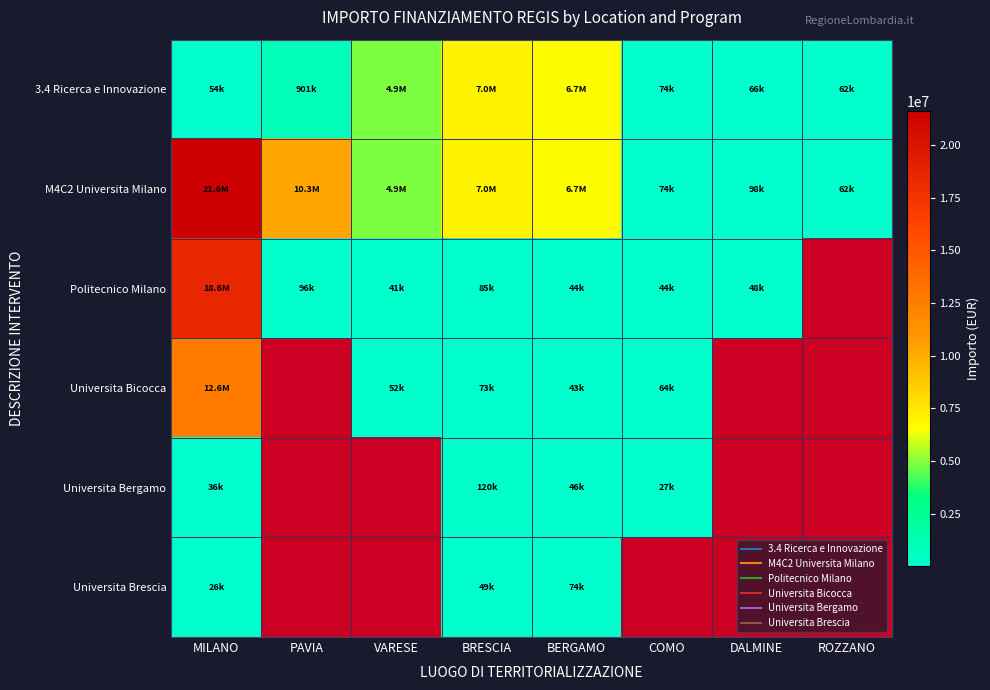

List the series in order of their peak value, highest first.

M4C2 Universita Milano, Politecnico Milano, Universita Bicocca, 3.4 Ricerca e Innovazione, Universita Bergamo, Universita Brescia